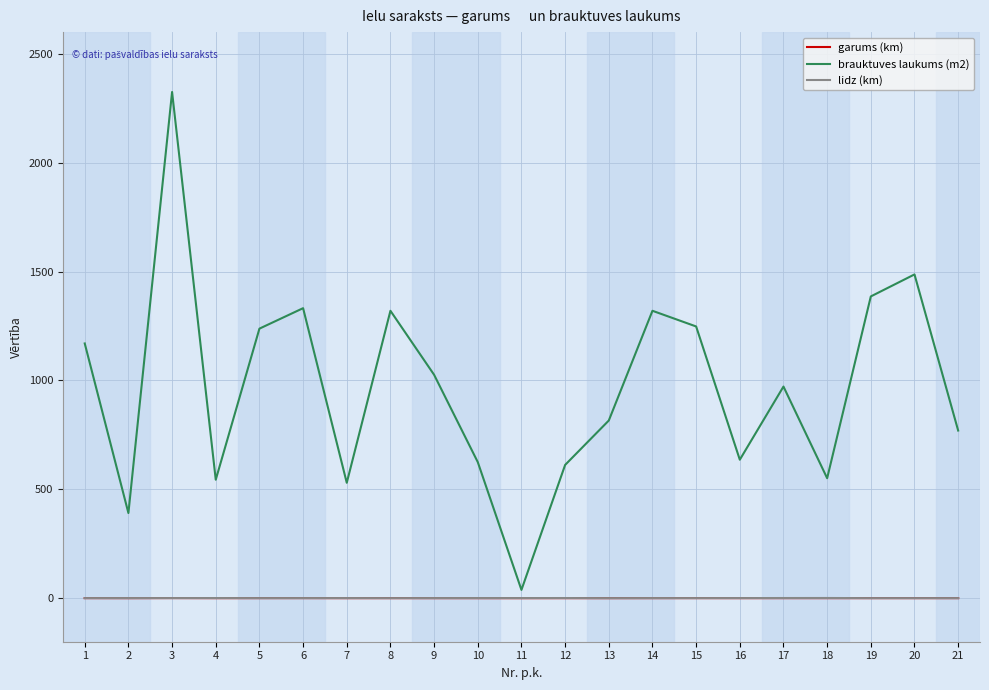

Is the value of brauktuves laukums (m2) at 8 greater than the value of lidz (km) at 2?

Yes